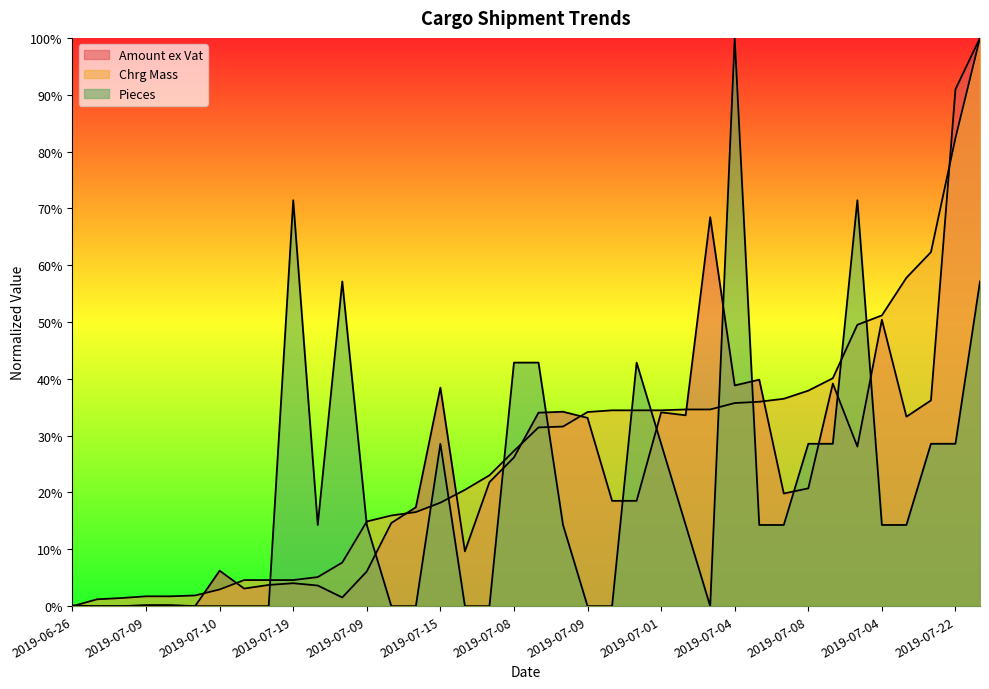

How many intersections are there between Pieces and Chrg Mass?

12